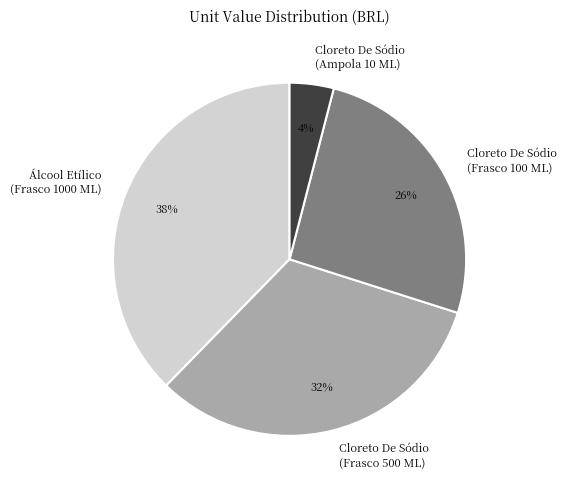

What is the largest slice in the pie chart?

Álcool Etílico (Frasco 1000 ML)